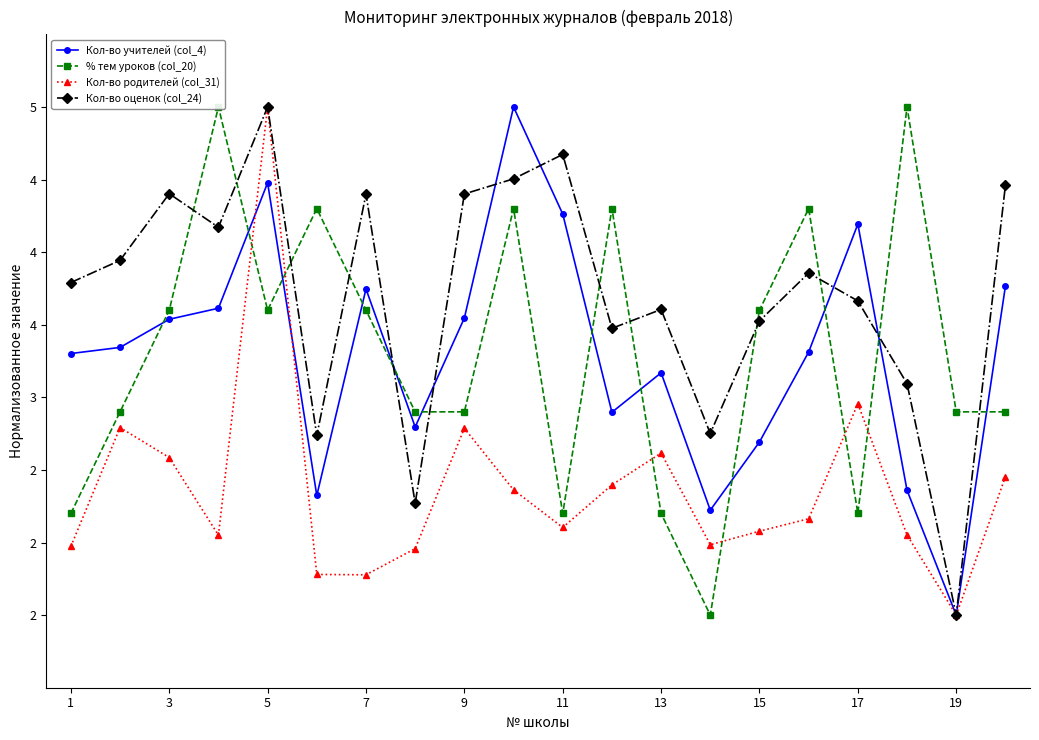

True or false: Кол-во оценок (col_24) and Кол-во родителей (col_31) cross at least once.

False